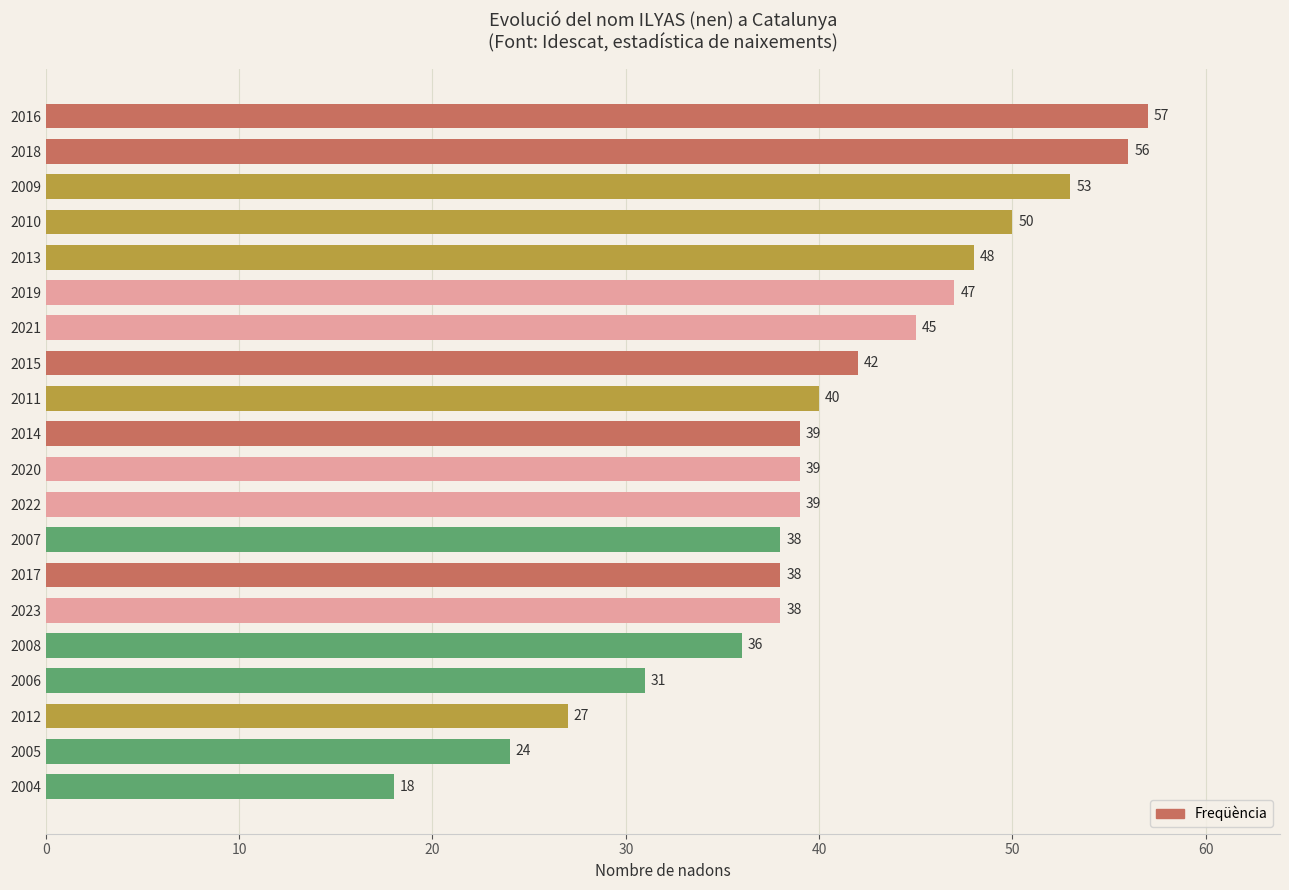

What is the difference between the maximum and minimum values?

39